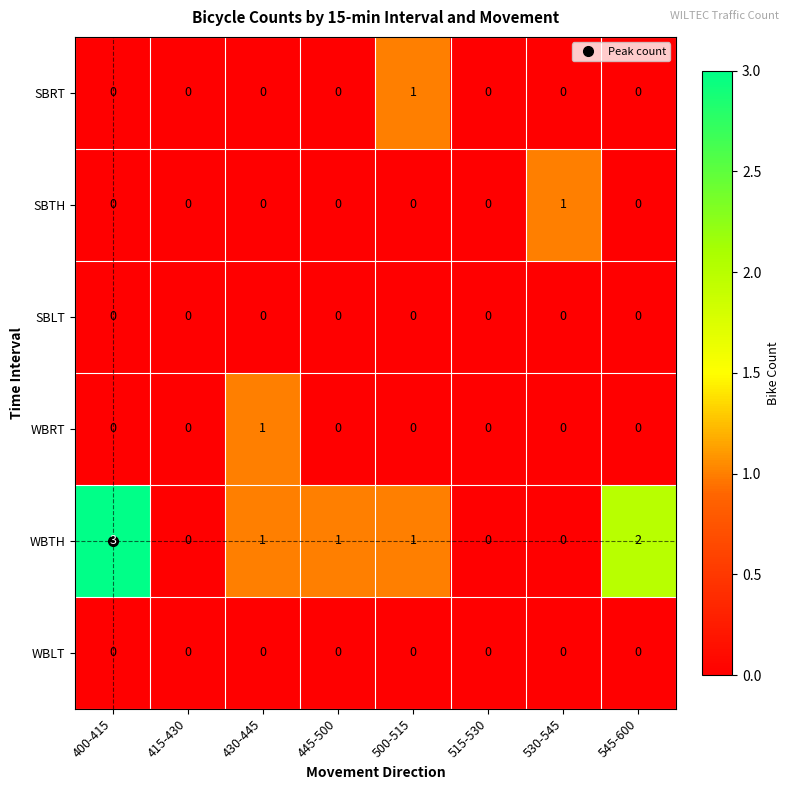

At which category is the sum across all series the highest?

400-415